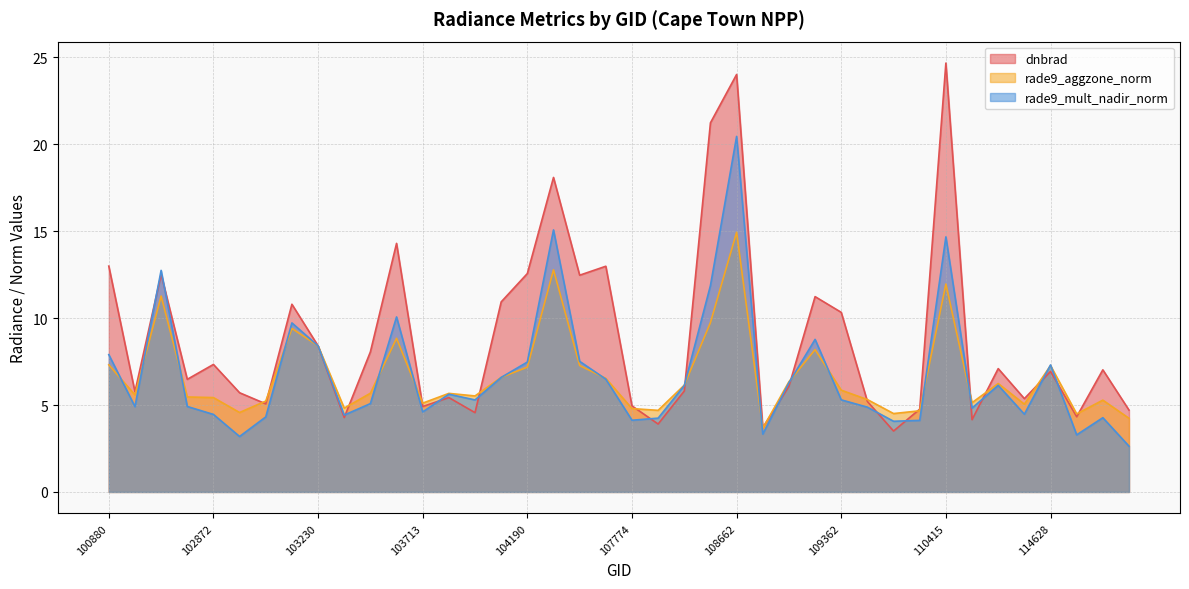

What is the total value across all series at 114147?

19.5